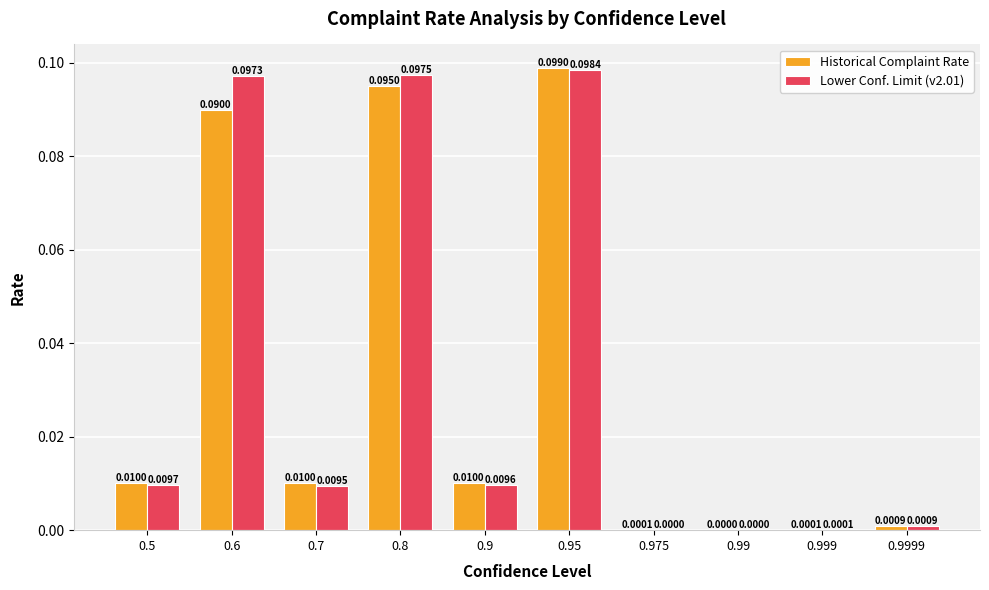

Which series changed the most between 0.7 and 0.999?

Historical Complaint Rate